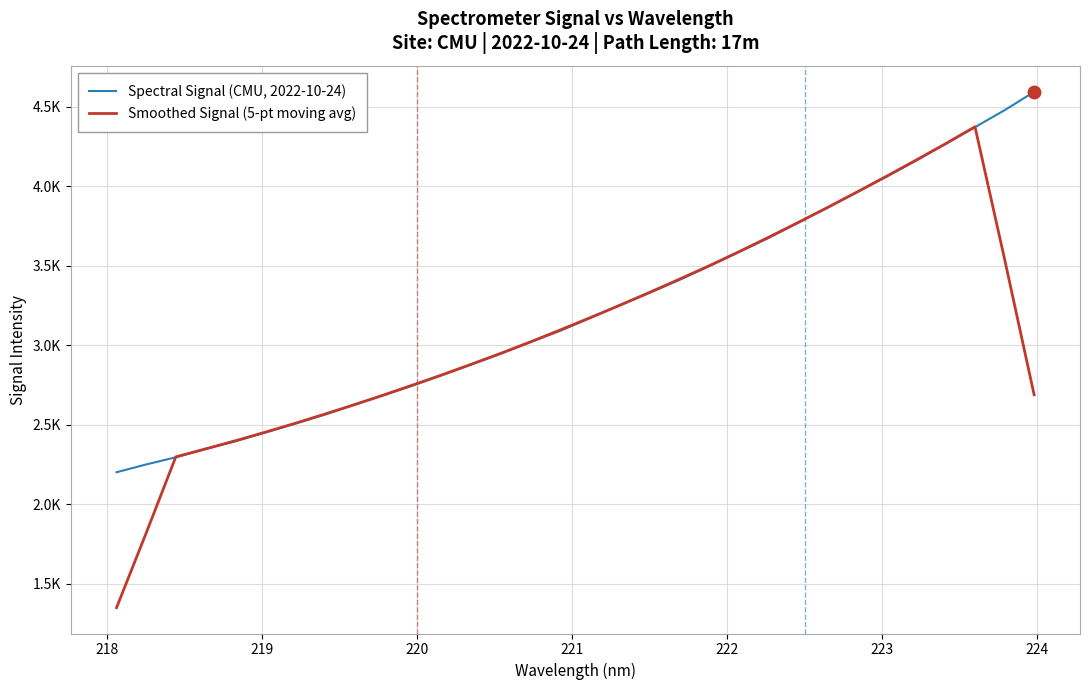

Which series has the largest total across all categories?

Spectral Signal (CMU, 2022-10-24)